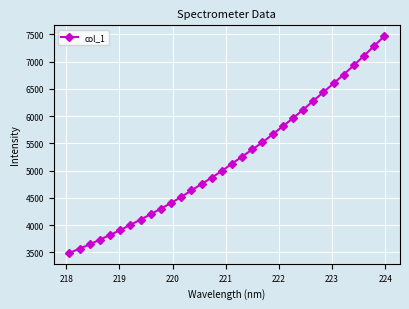

What is the value of the 15th point from the left?

4872.6